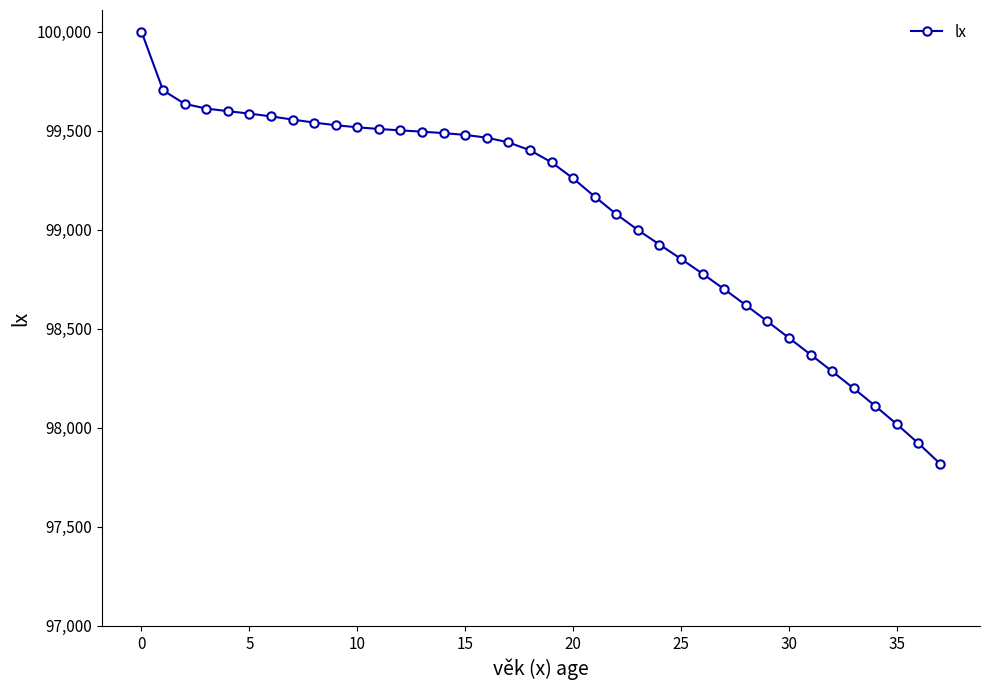

What is the maximum value shown in the chart?

100000.0